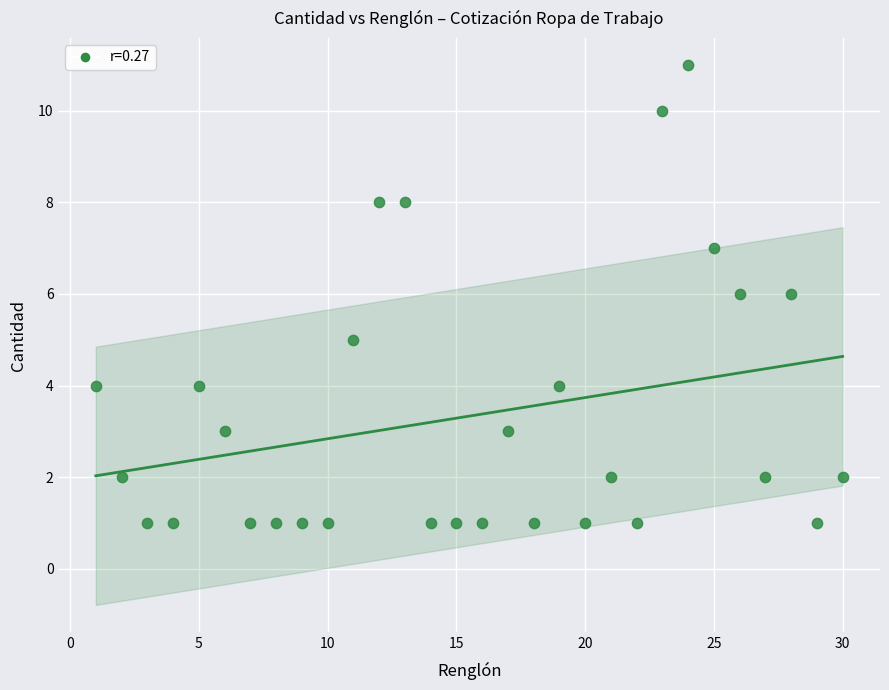

What is the range of Y values (max minus min)?

10